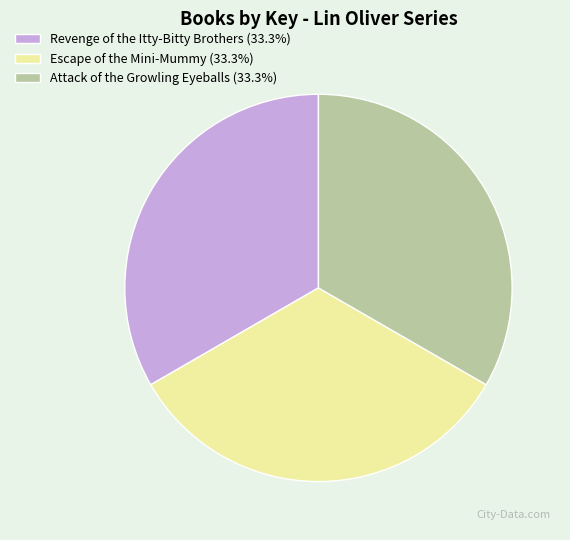

Does Revenge of the Itty-Bitty Brothers (33.3%) represent more than half of the total?

No